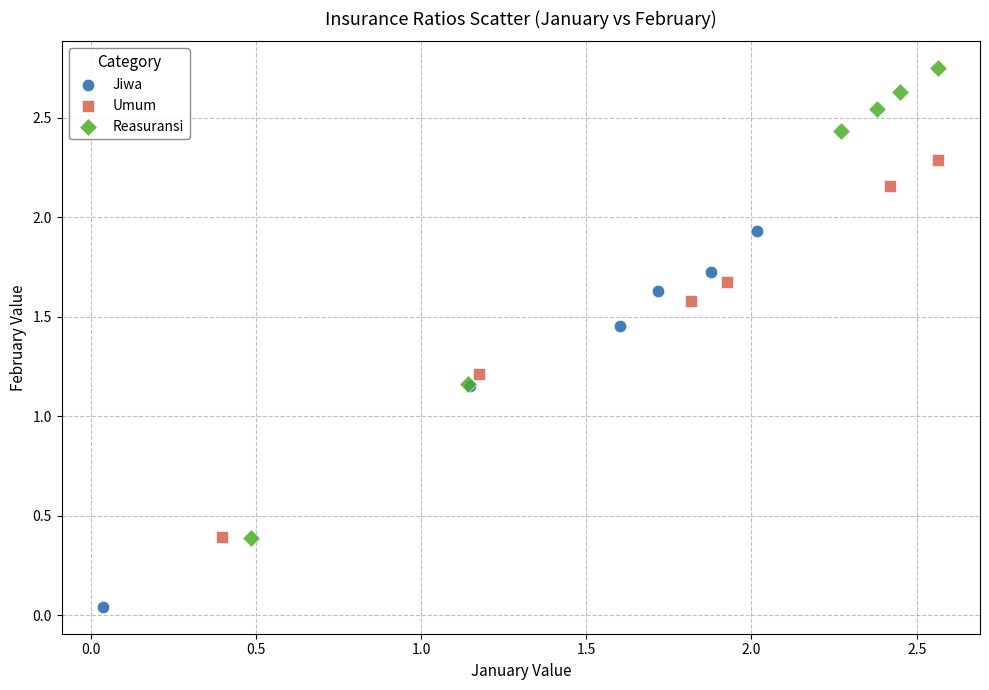

Which series contains the lowest Y value?

Jiwa